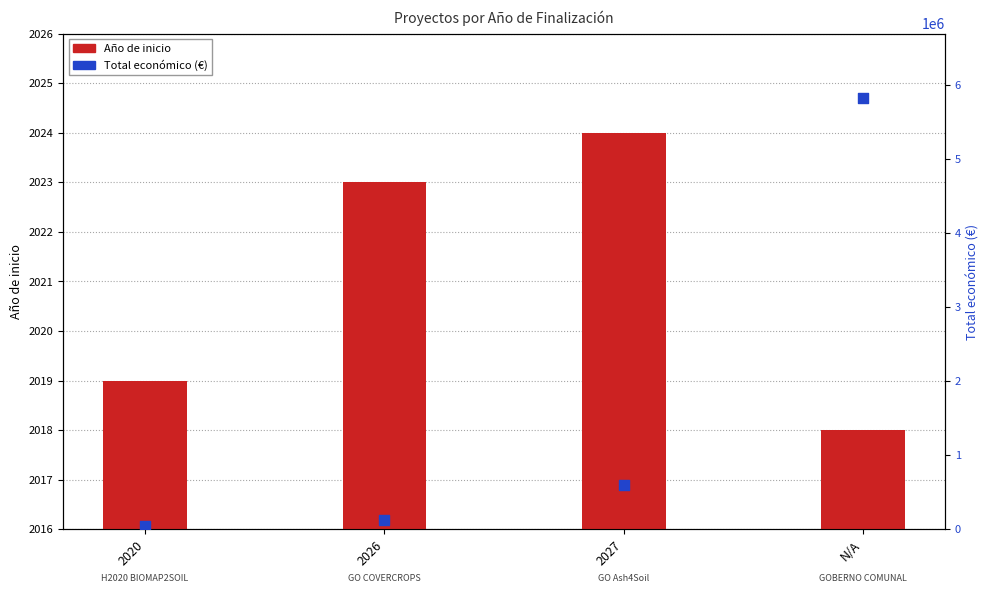

Which series has the largest total across all categories?

Total económico